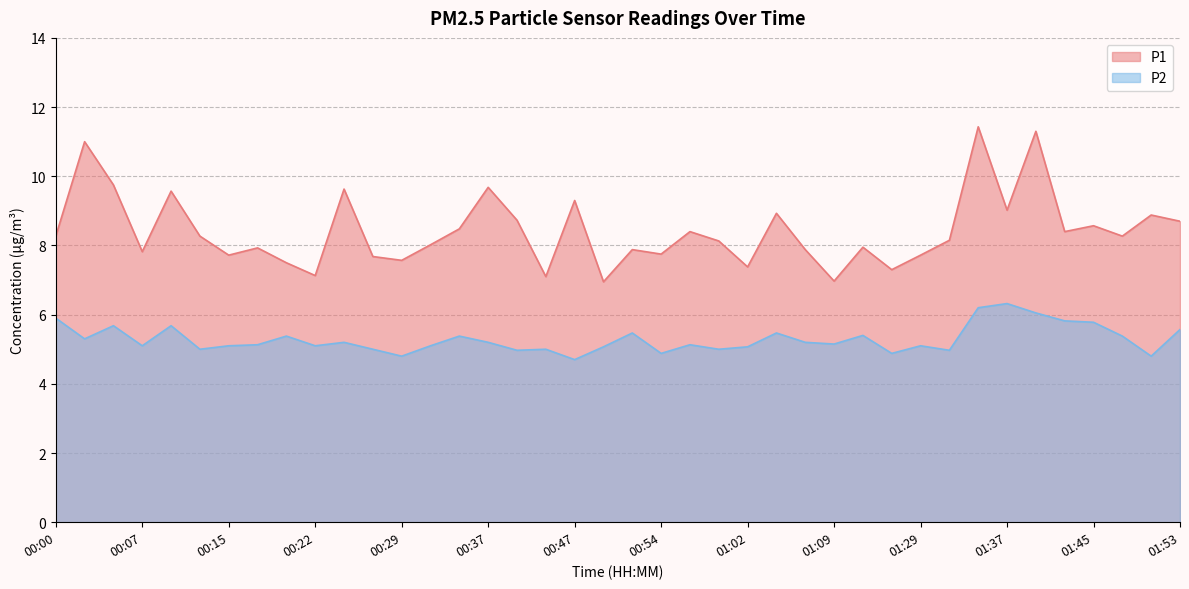

Where does the P2 series first go above 5?

00:00